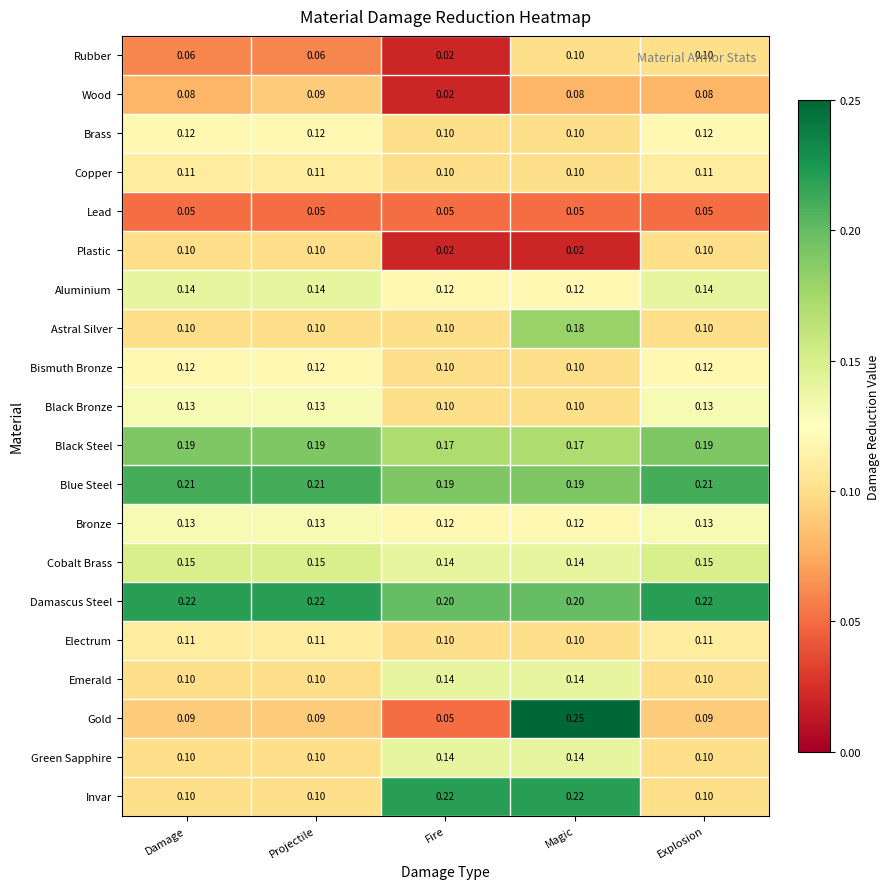

Is the value of Emerald at Magic greater than the value of Lead at Explosion?

Yes